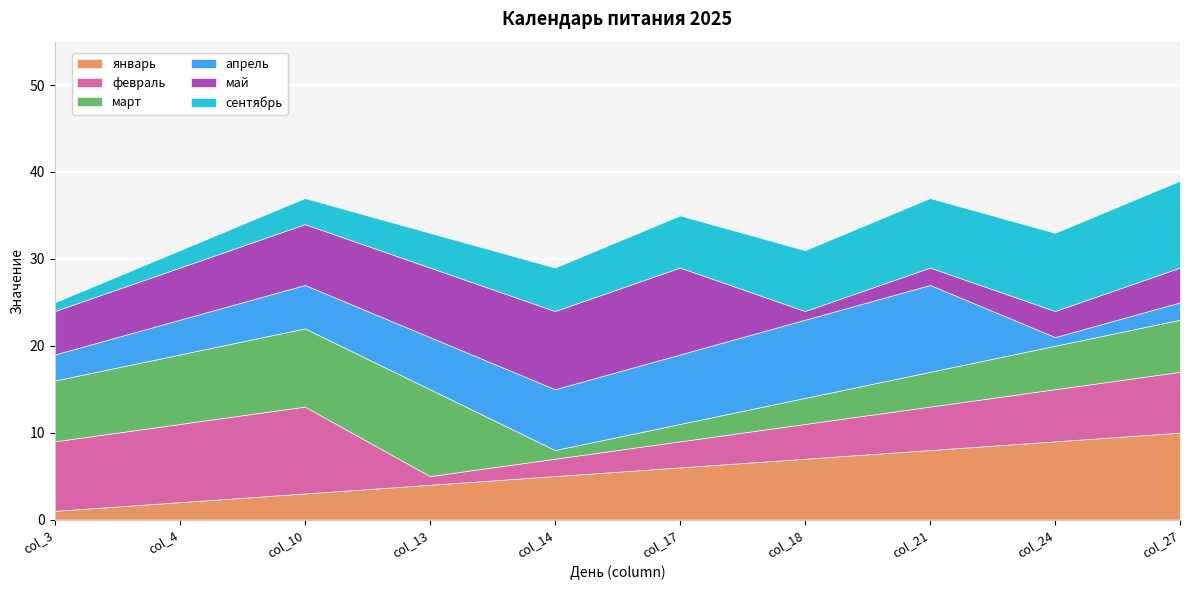

Where is the first local minimum for март?

col_14